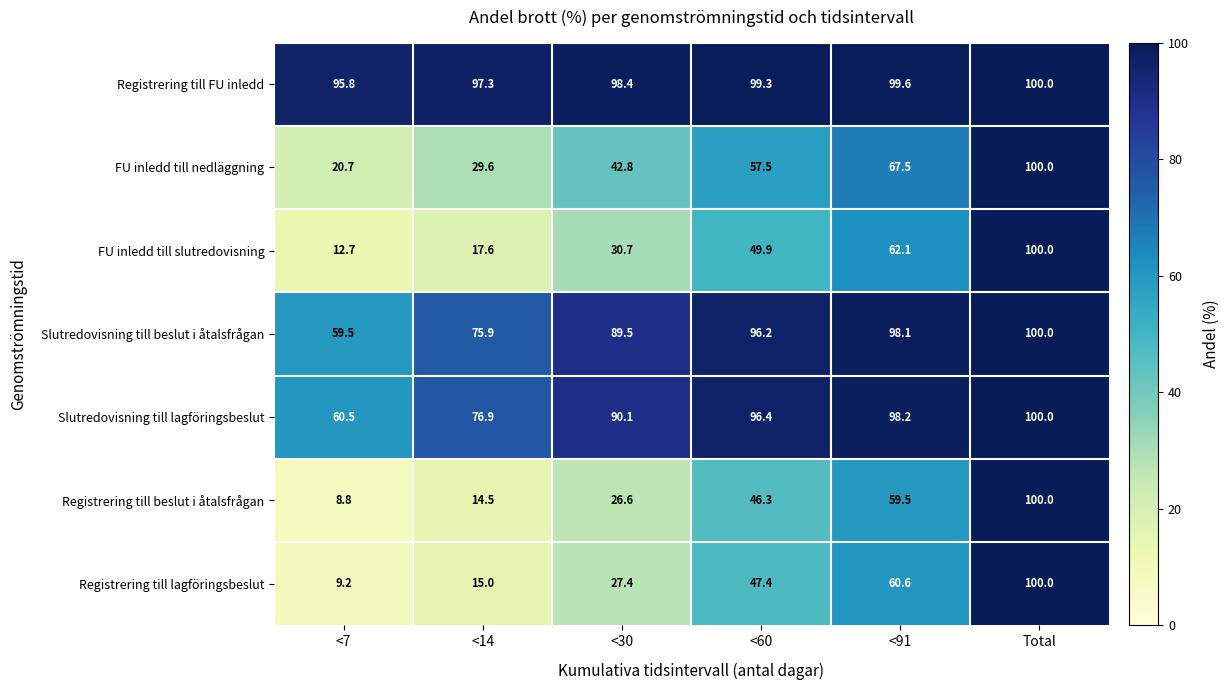

The Registrering till lagföringsbeslut series shows 27.4 at <30. True or false?

True